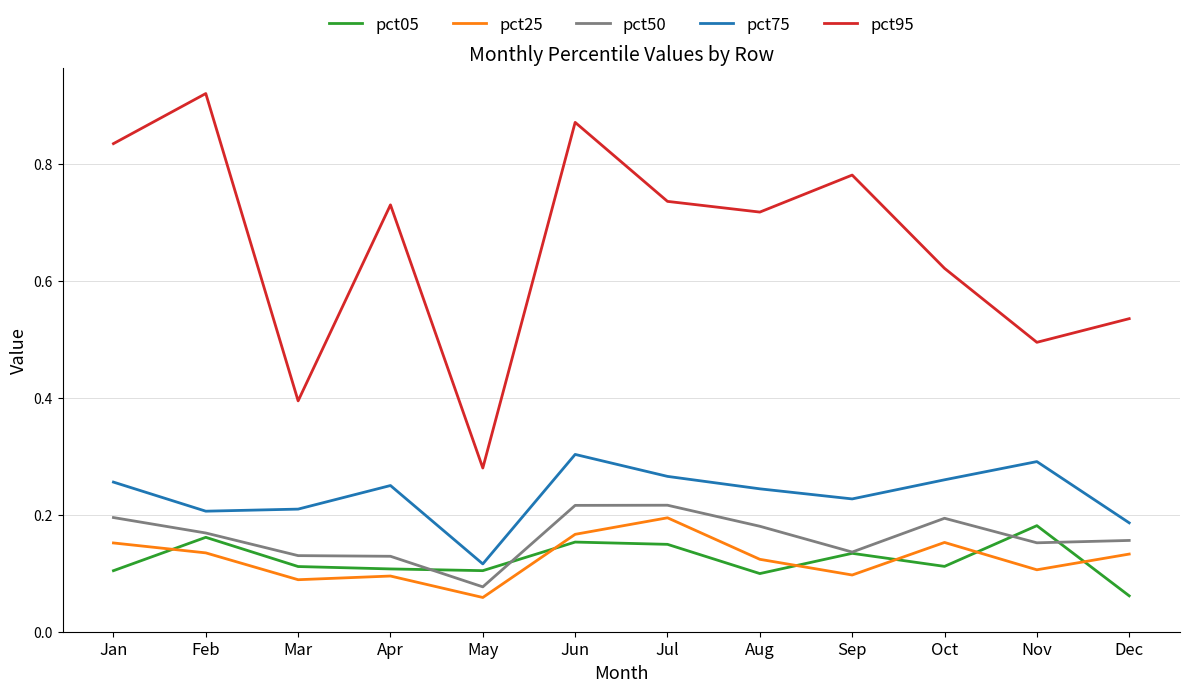

How many lines are shown in the chart?

5